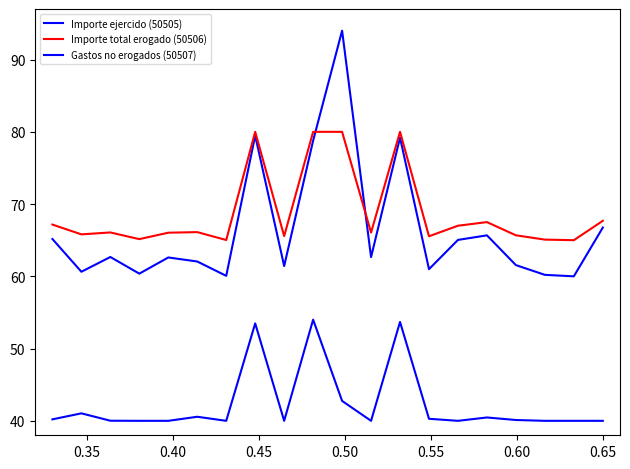

How many lines are shown in the chart?

3